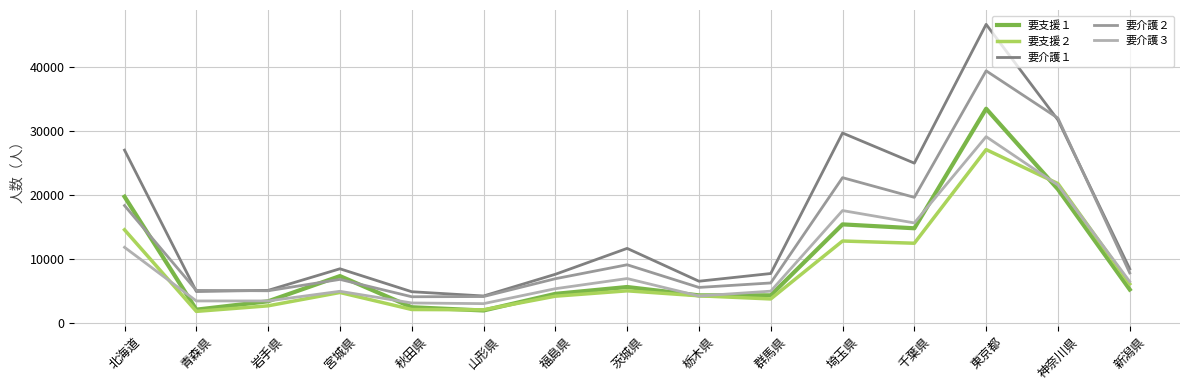

How many lines are shown in the chart?

5